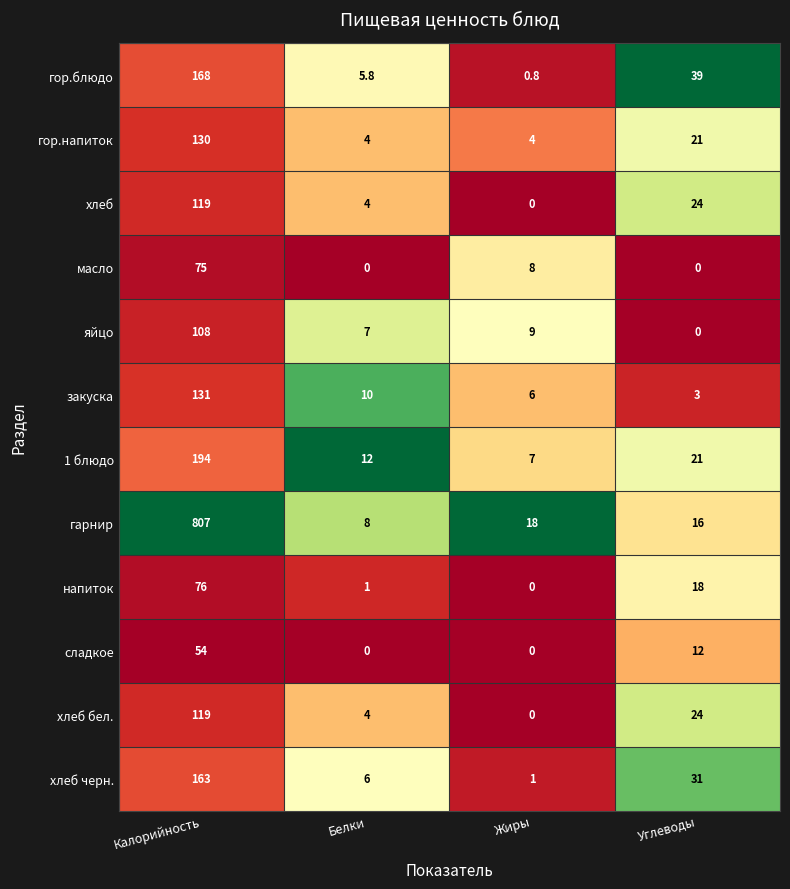

Which label corresponds to the largest value in the chart?

Калорийность